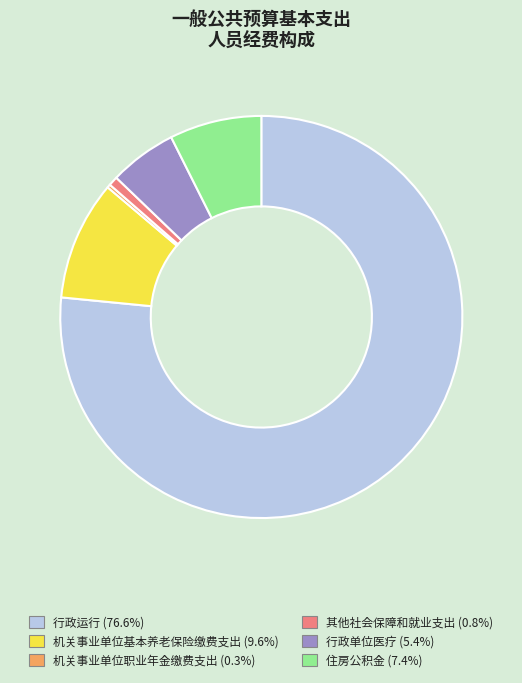

What is the ratio of the value at 住房公积金 to the value at 其他社会保障和就业支出?

9.8